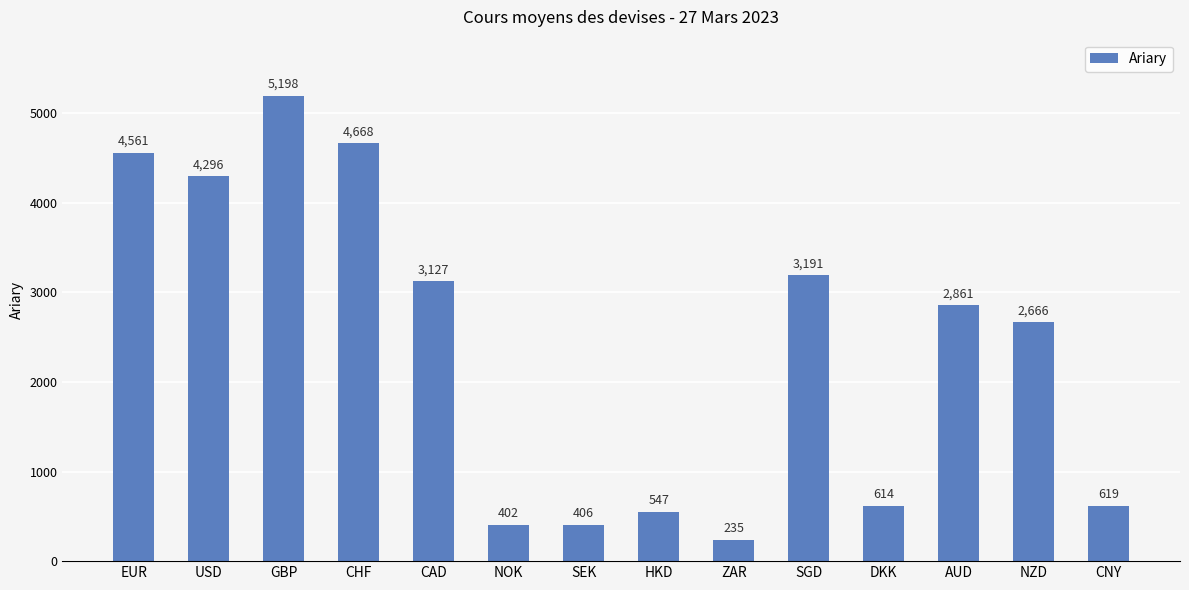

What is the label of the 6th bar from the right?

ZAR